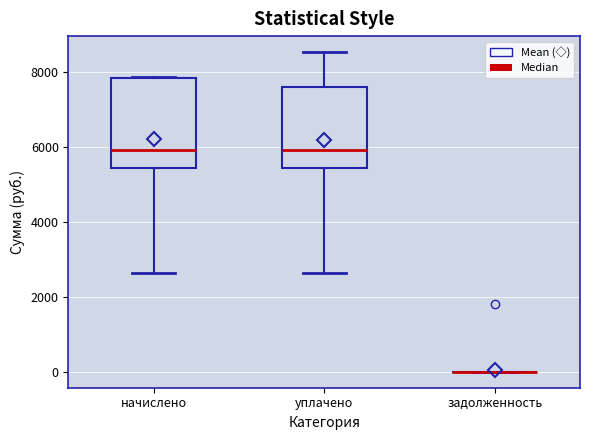

Reading left to right, read every box against the y-axis: the position of its median line, the range the box covers, and the ends of its whiskers. The values are not printed on the chart, so give them approximately, as read against the axis.

начислено: median 6000, box 5400 to 7800, whiskers 2600 to 7800
уплачено: median 6000, box 5400 to 7600, whiskers 2600 to 8600
задолженность: box collapsed to a line at 0, whiskers 0 to 0